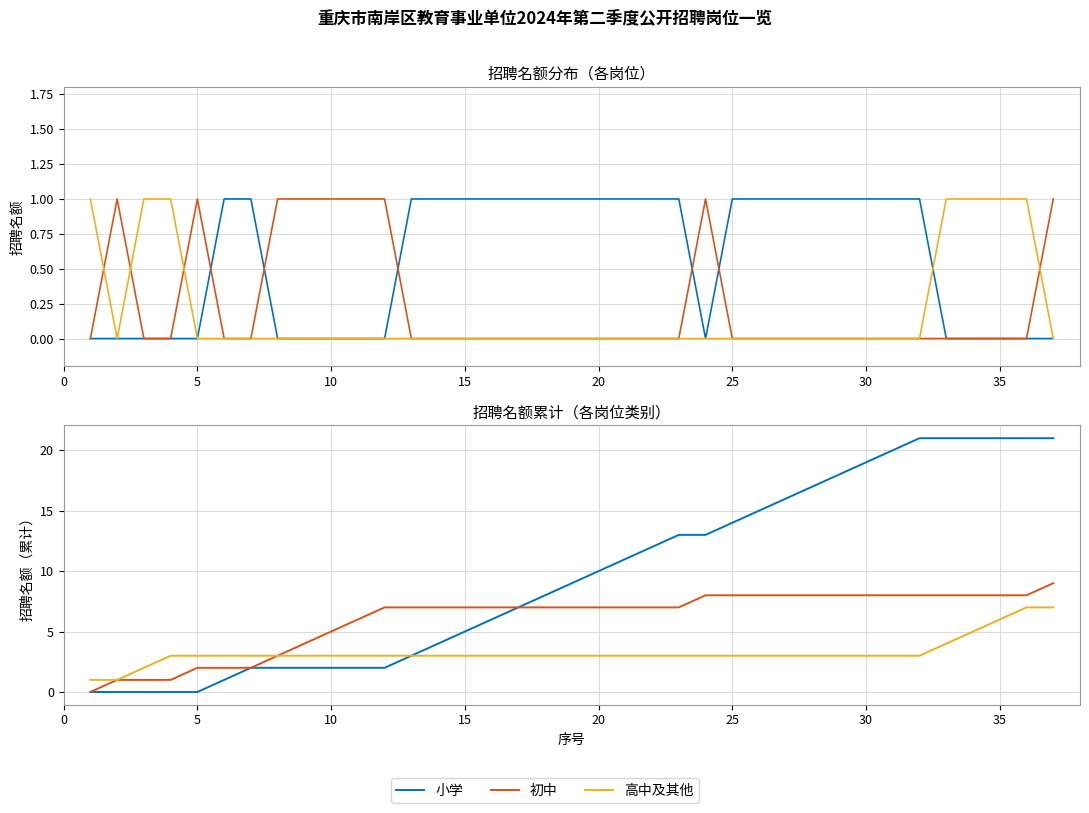

List the series in order of their overall mean, lowest first.

高中及其他, 初中, 小学